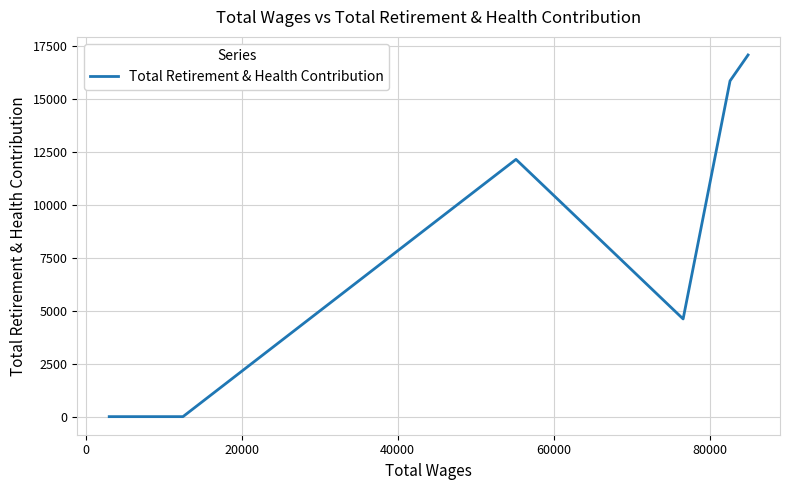

What is the average value?

8275